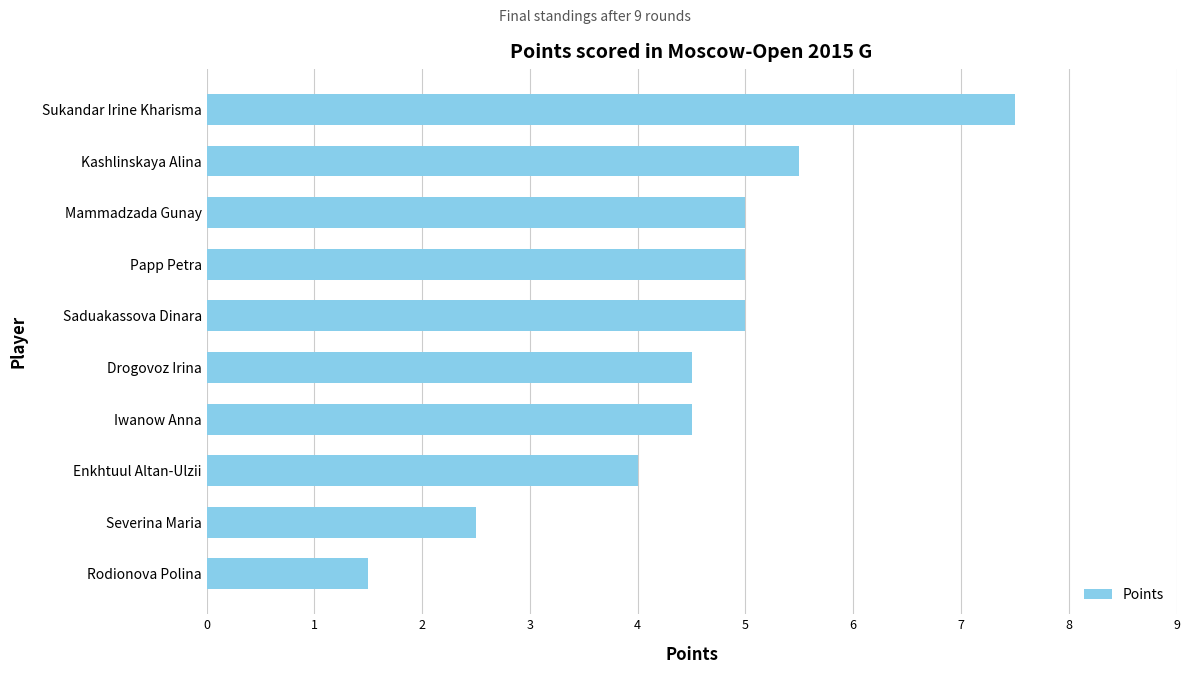

Reading bottom to top, what are all the values shown in this chart?

Rodionova Polina=1.5	Severina Maria=2.5	Enkhtuul Altan-Ulzii=4.0	Iwanow Anna=4.5	Drogovoz Irina=4.5	Saduakassova Dinara=5.0	Papp Petra=5.0	Mammadzada Gunay=5.0	Kashlinskaya Alina=5.5	Sukandar Irine Kharisma=7.5